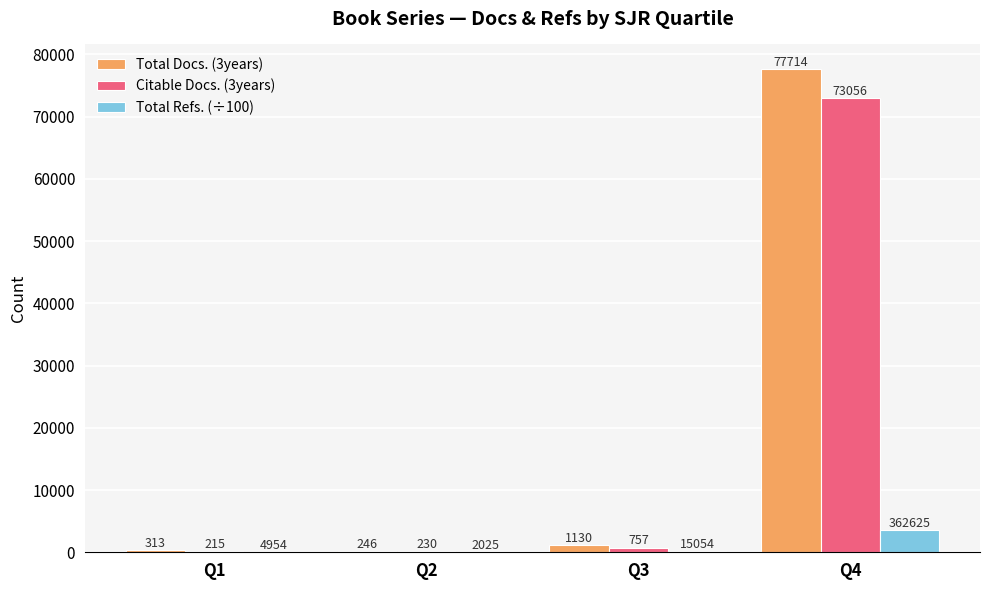

Which series changed the most between Q3 and Q4?

Total Docs. (3years)